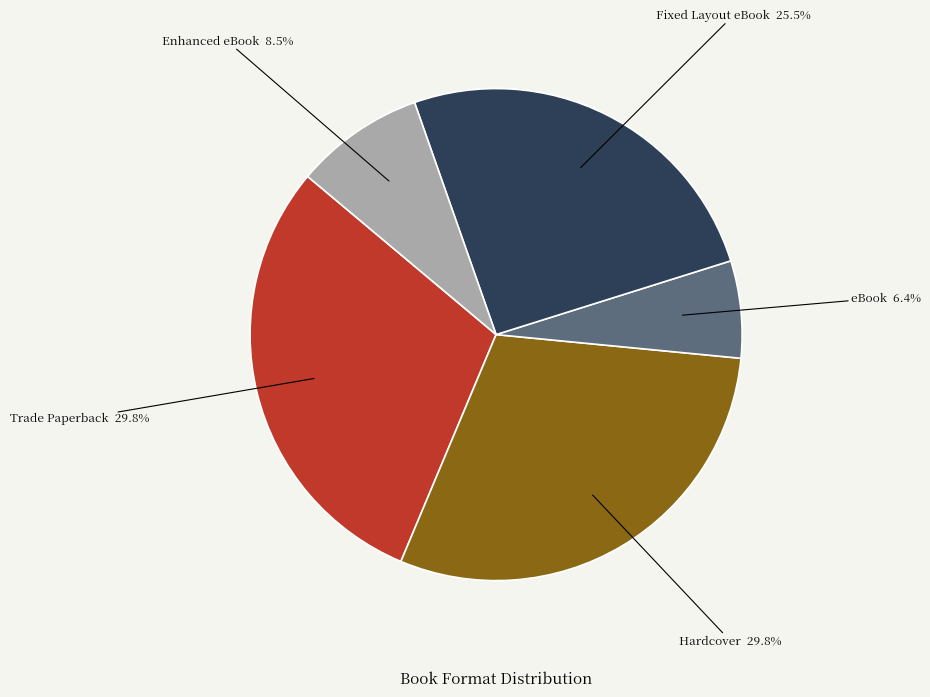

Is there a majority slice in this chart?

No